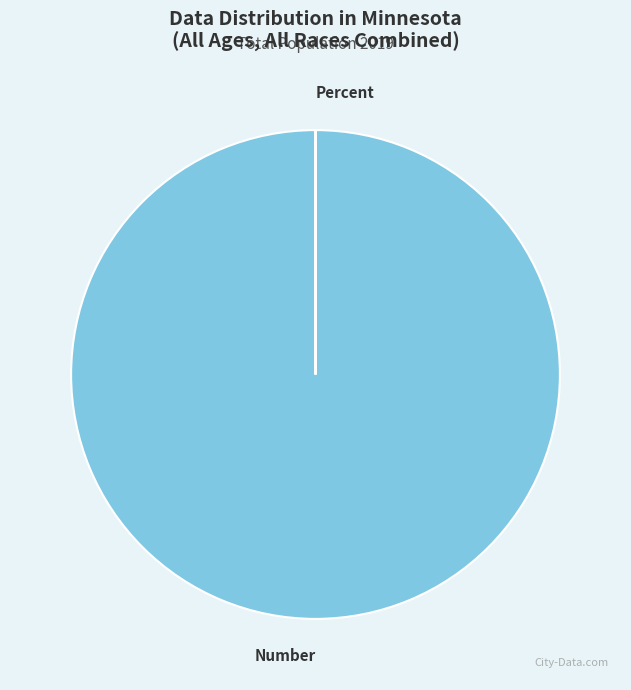

Which category accounts for the majority?

Number